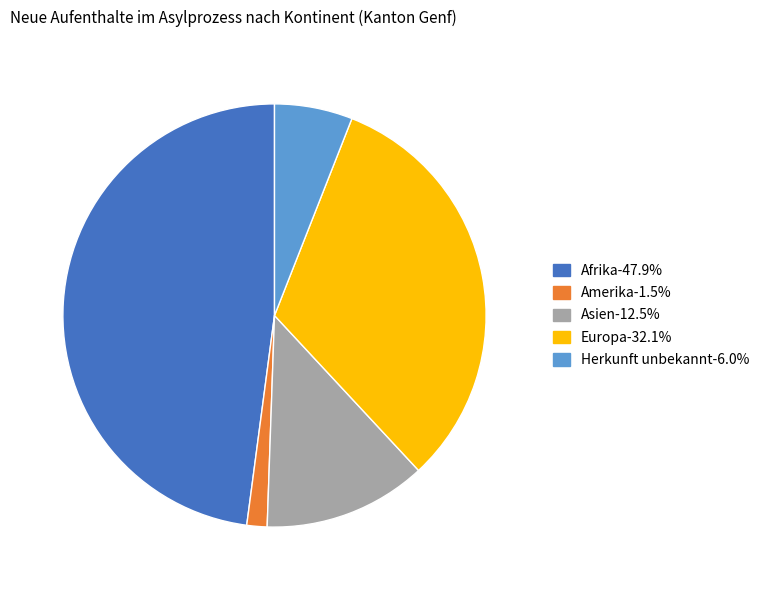

How many slices are in this pie chart?

5